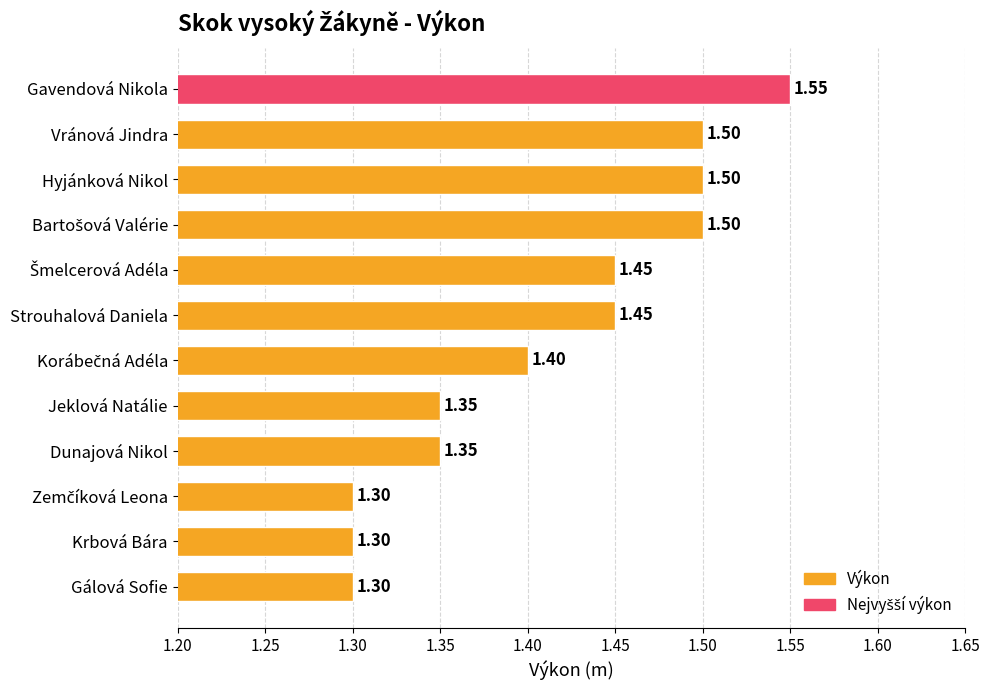

How many data points does each series have?

12